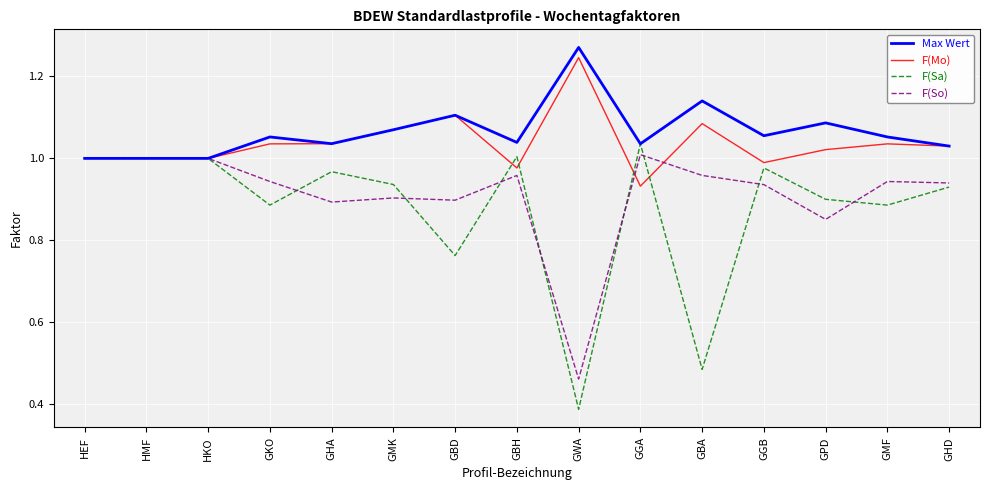

What position from the left is HKO?

3